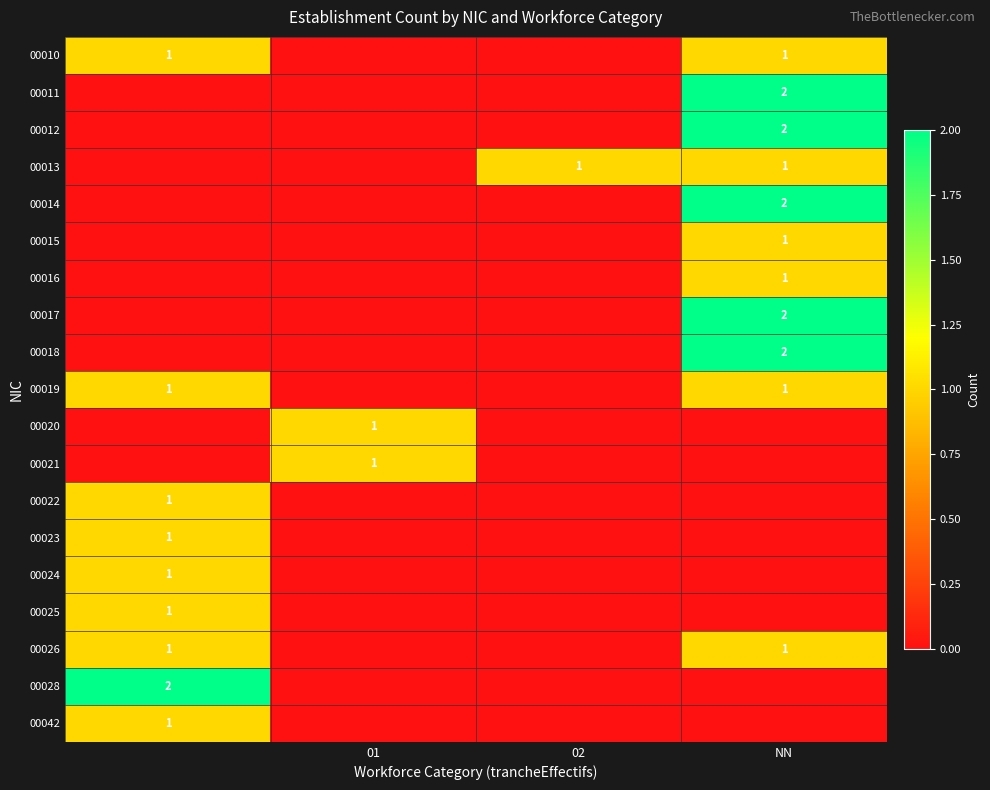

The 00017 series shows 2 at NN. True or false?

True